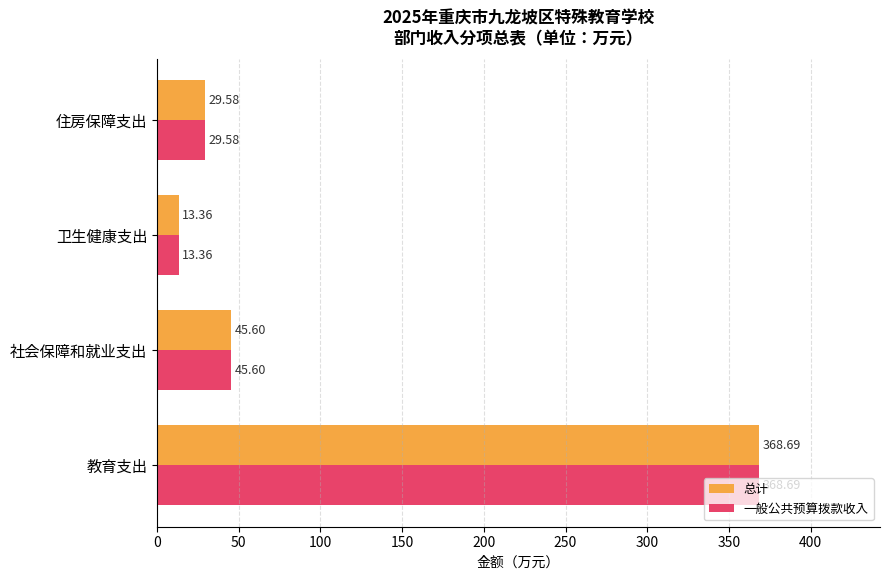

What is the highest value of the 总计 series?

368.7